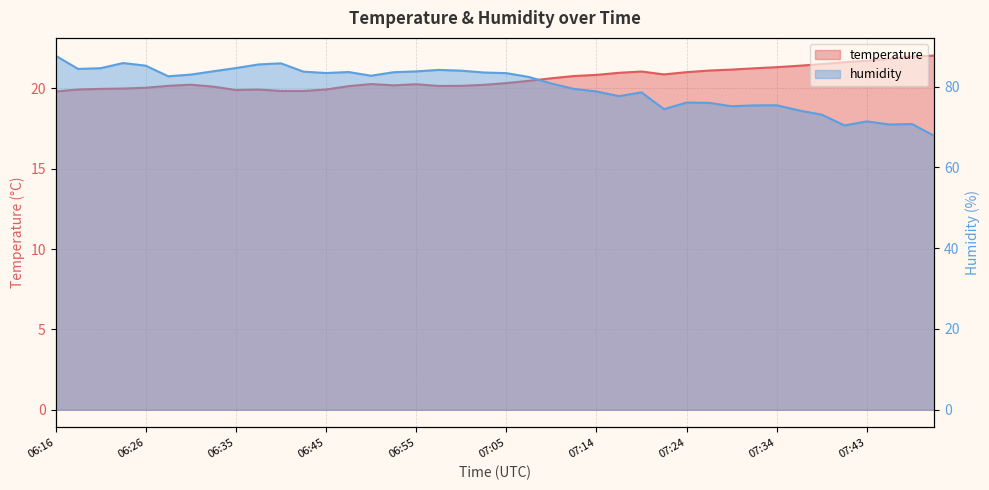

Rank the categories by humidity value from lowest to highest.

07:51, 07:41, 07:46, 07:48, 07:43, 07:39, 07:36, 07:22, 07:29, 07:31, 07:34, 07:27, 07:24, 07:17, 07:19, 07:14, 07:12, 07:10, 07:07, 06:28, 06:50, 06:30, 07:05, 06:45, 07:02, 06:53, 06:48, 06:43, 06:55, 06:33, 07:00, 06:57, 06:18, 06:21, 06:35, 06:26, 06:38, 06:40, 06:23, 06:16